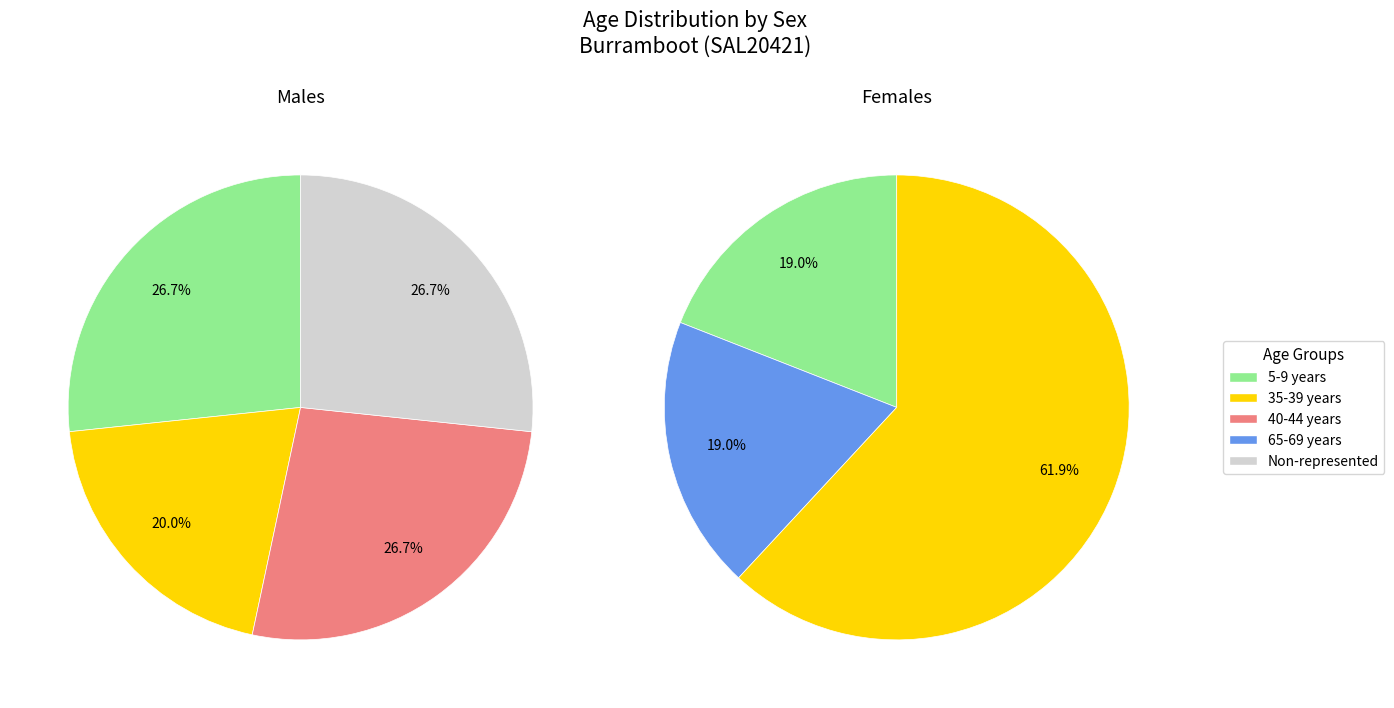

Which has a higher value, 40-44 years or 15-19 years?

40-44 years